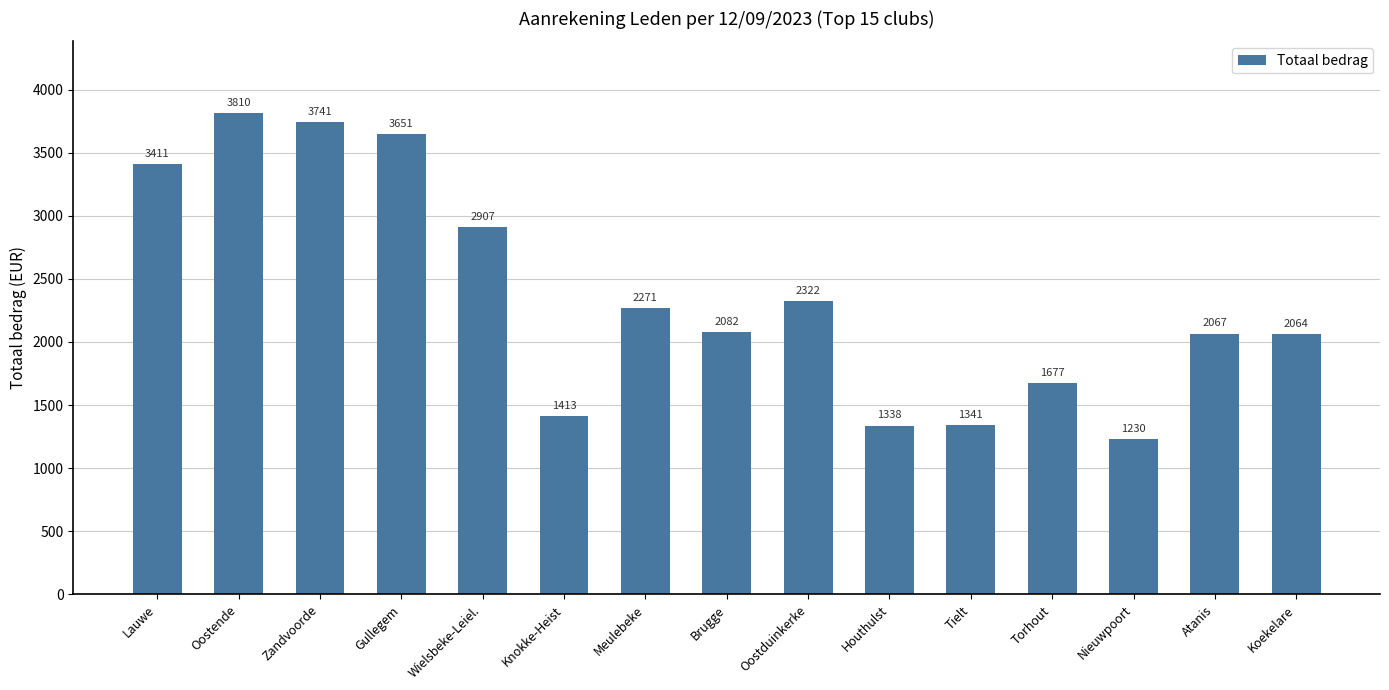

What is the maximum value shown in the chart?

3810